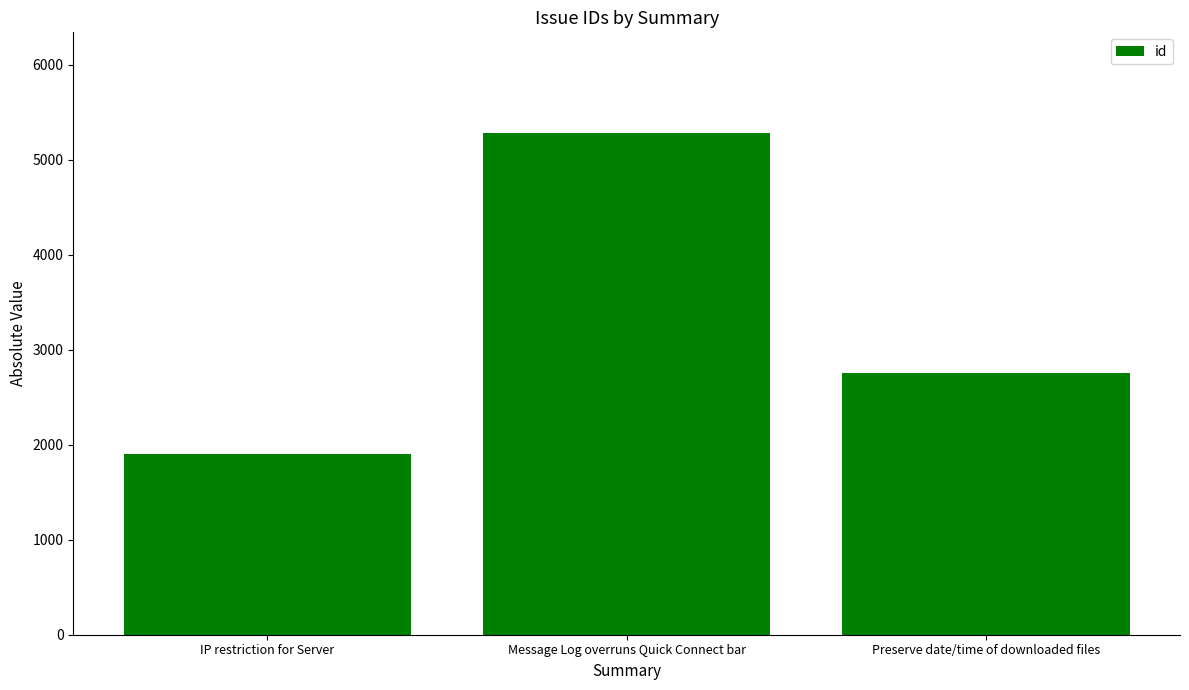

Rank the categories by value from highest to lowest.

Message Log overruns Quick Connect bar, Preserve date/time of downloaded files, IP restriction for Server